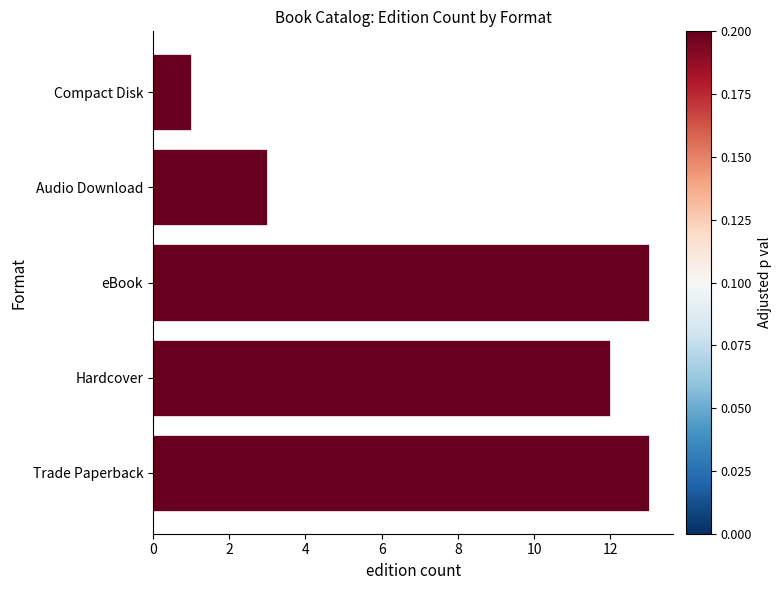

Approximately how many times larger is the value at Trade Paperback compared to eBook?

1.0